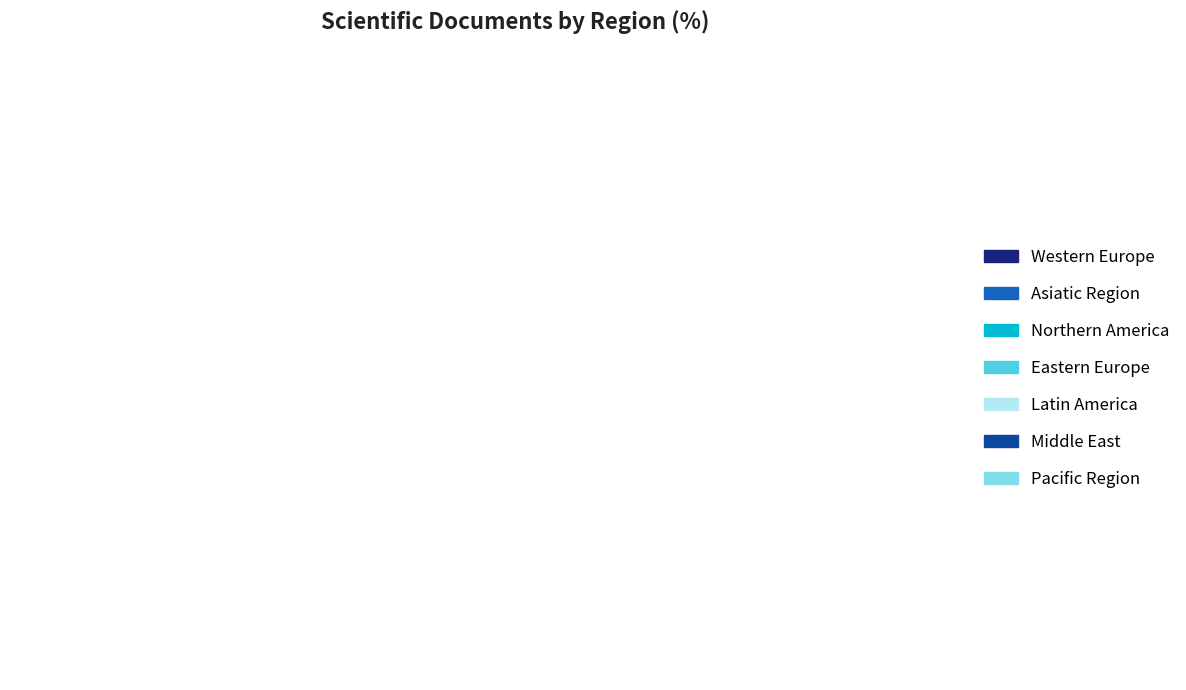

How many segments does this pie chart have?

7